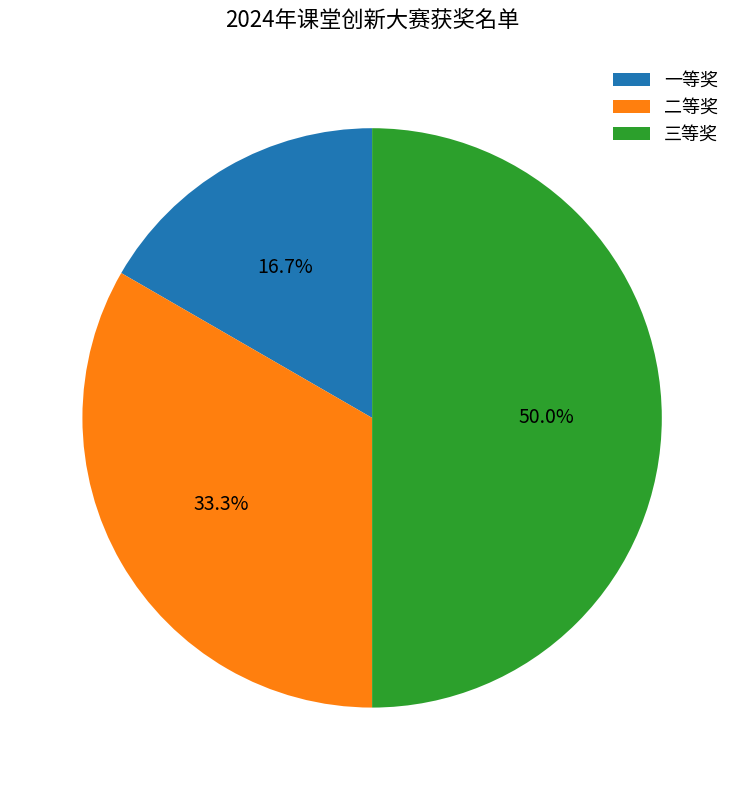

The 二等奖 slice represents 40% of the pie. True or false?

False